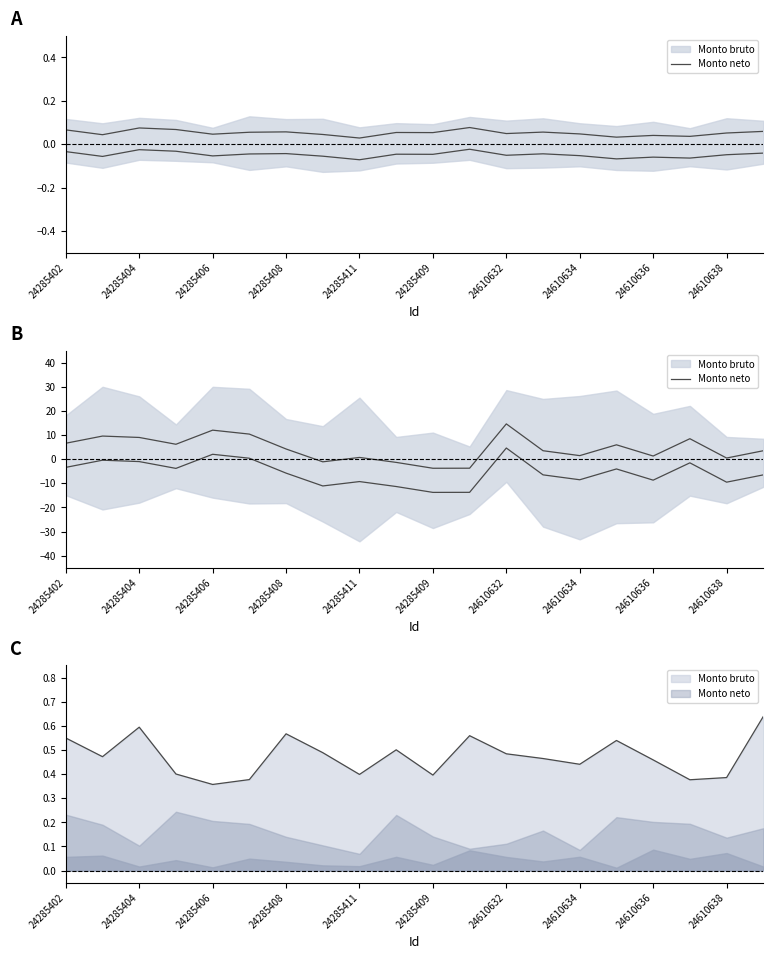

How many values are below zero?

4